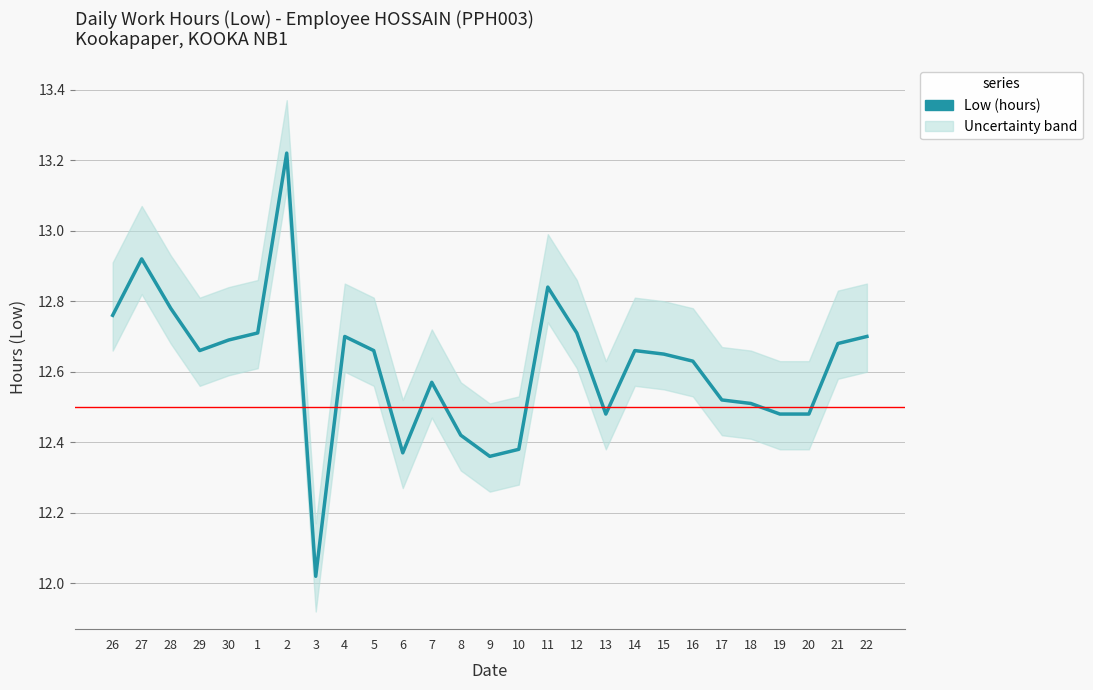

What is the approximate value at 18?

12.5